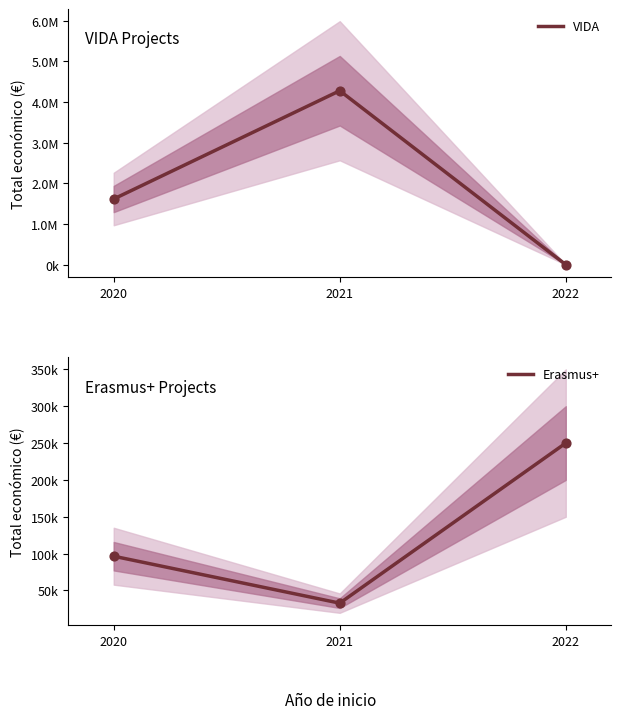

What are all the series names shown in the legend?

VIDA, Erasmus+